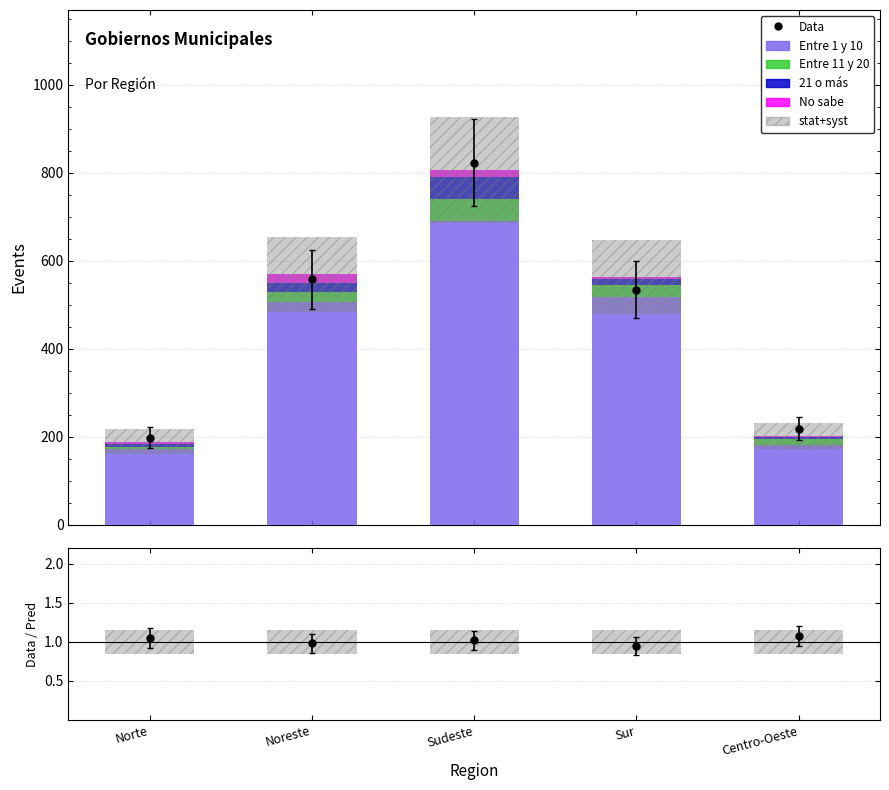

What position from the right is Sudeste?

3